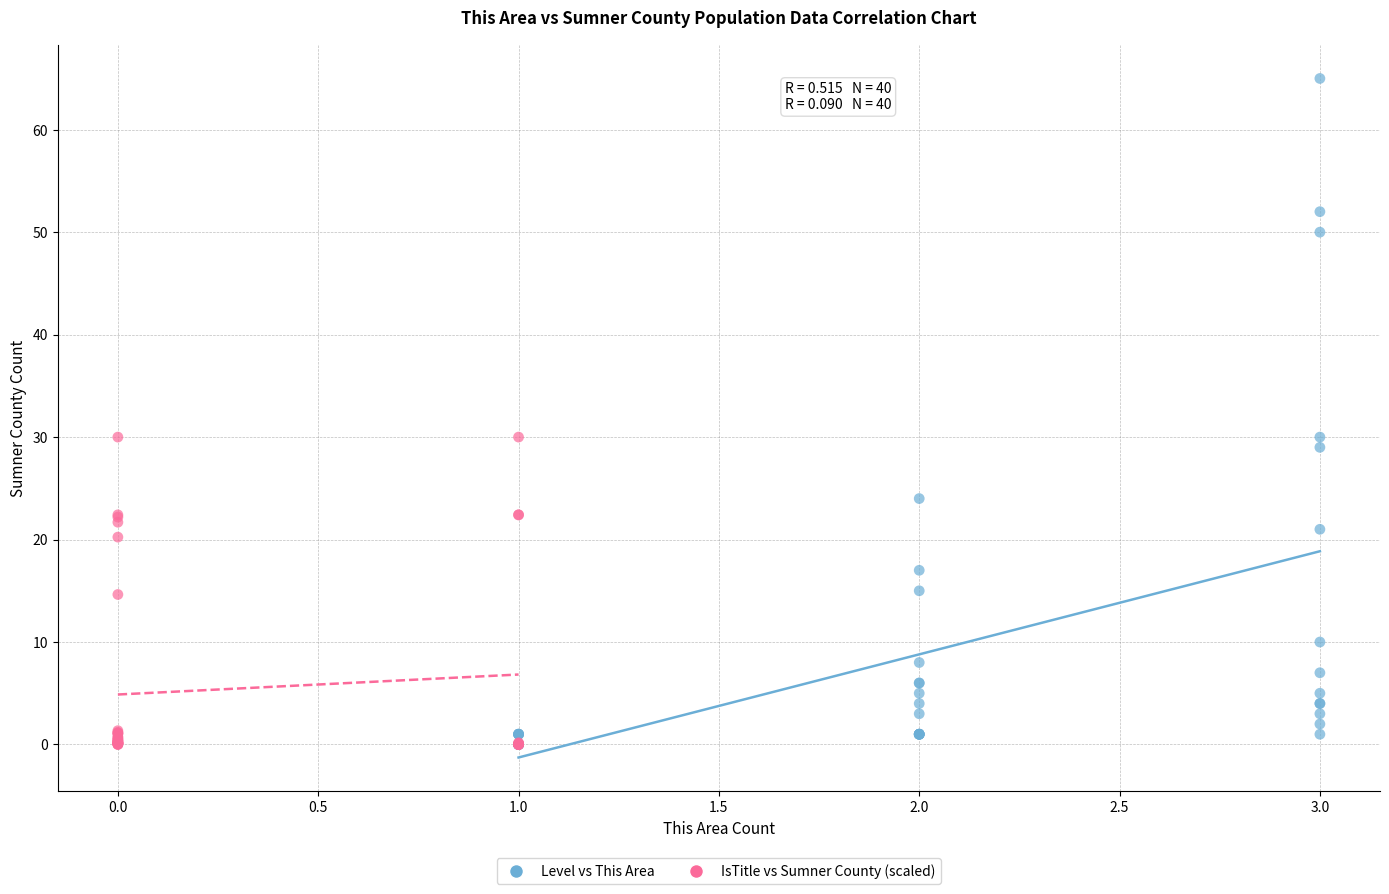

Which series has the widest spread of Y values?

Level vs This Area